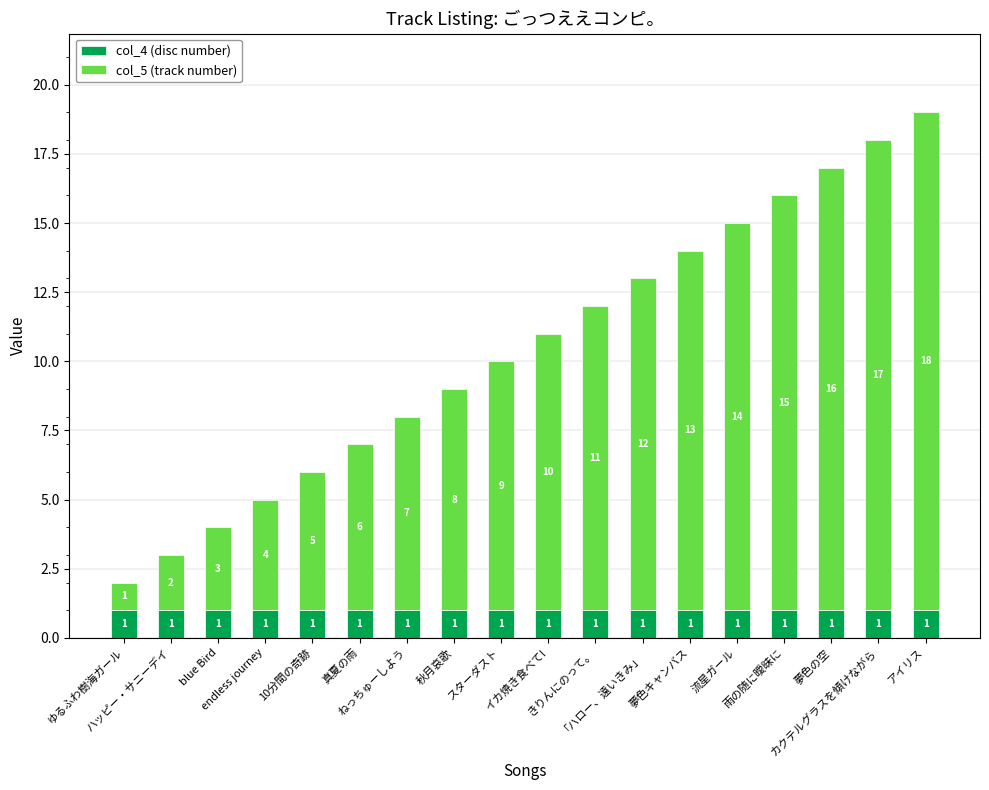

What is the sum of all col_4 (disc number) values?

18